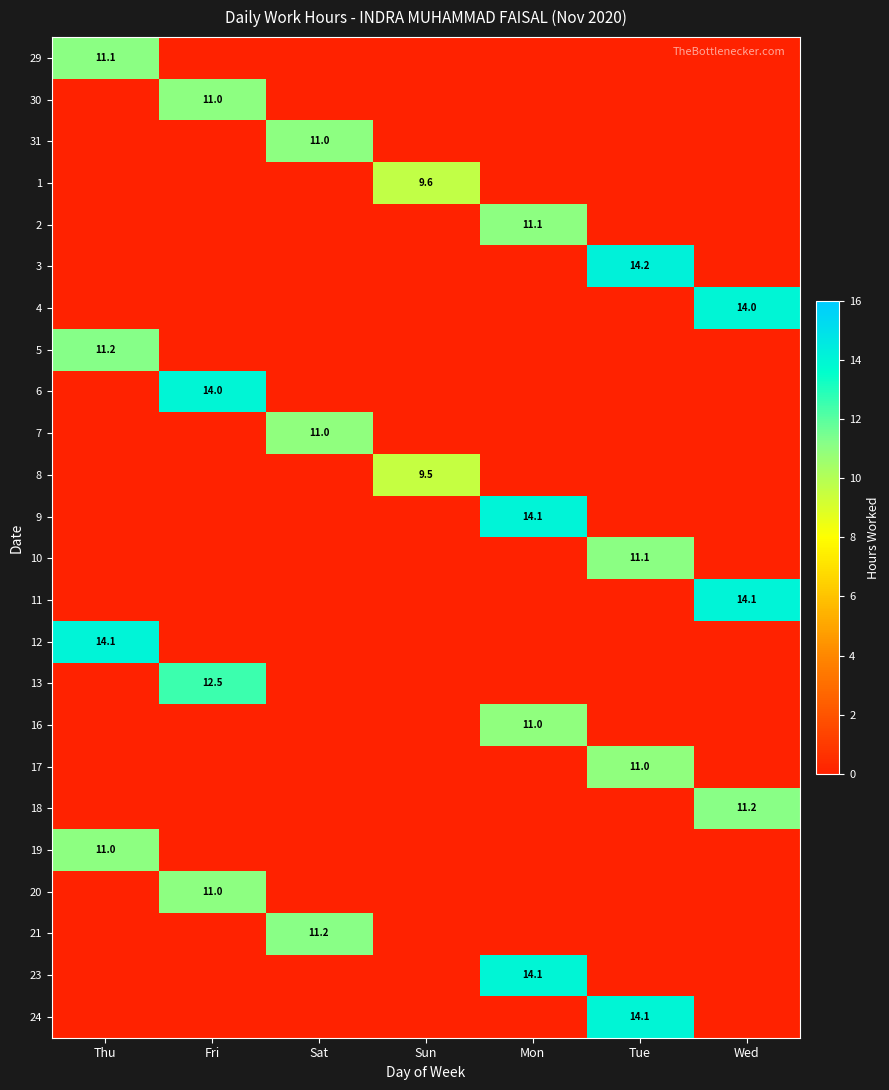

Which has a higher value, Mon or Fri?

Fri